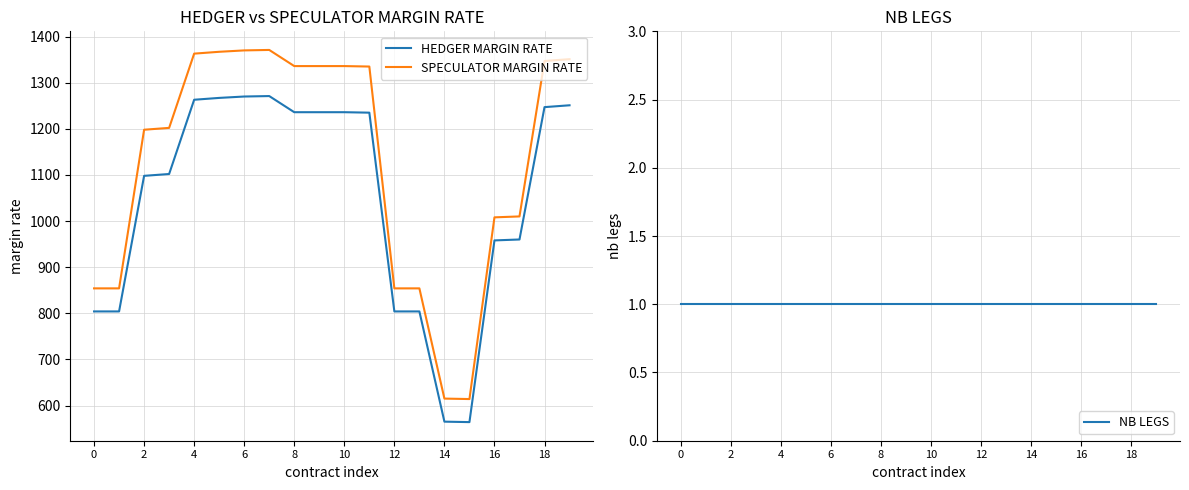

True or false: NB LEGS and HEDGER MARGIN RATE cross at least once.

False